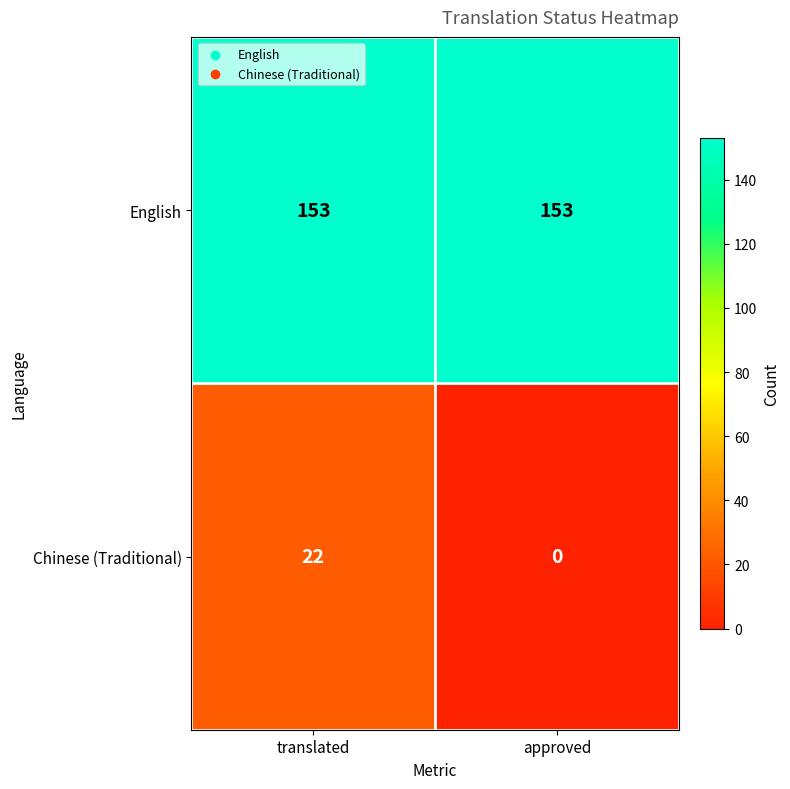

At how many categories does at least one series exceed 89?

2